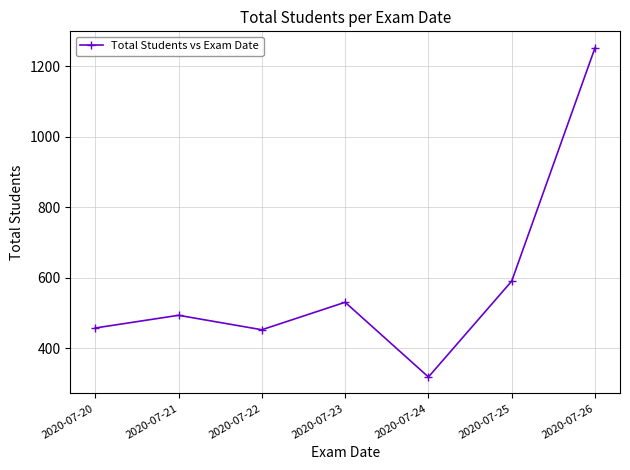

Reading left to right, what are all the values shown in this chart?

2020-07-20=458	2020-07-21=494	2020-07-22=453	2020-07-23=531	2020-07-24=319	2020-07-25=591	2020-07-26=1253